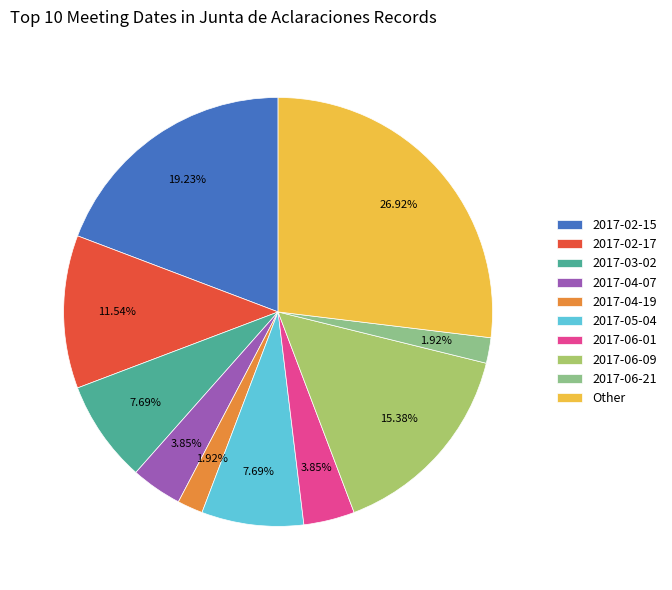

The 2017-04-07 slice represents 15% of the pie. True or false?

False